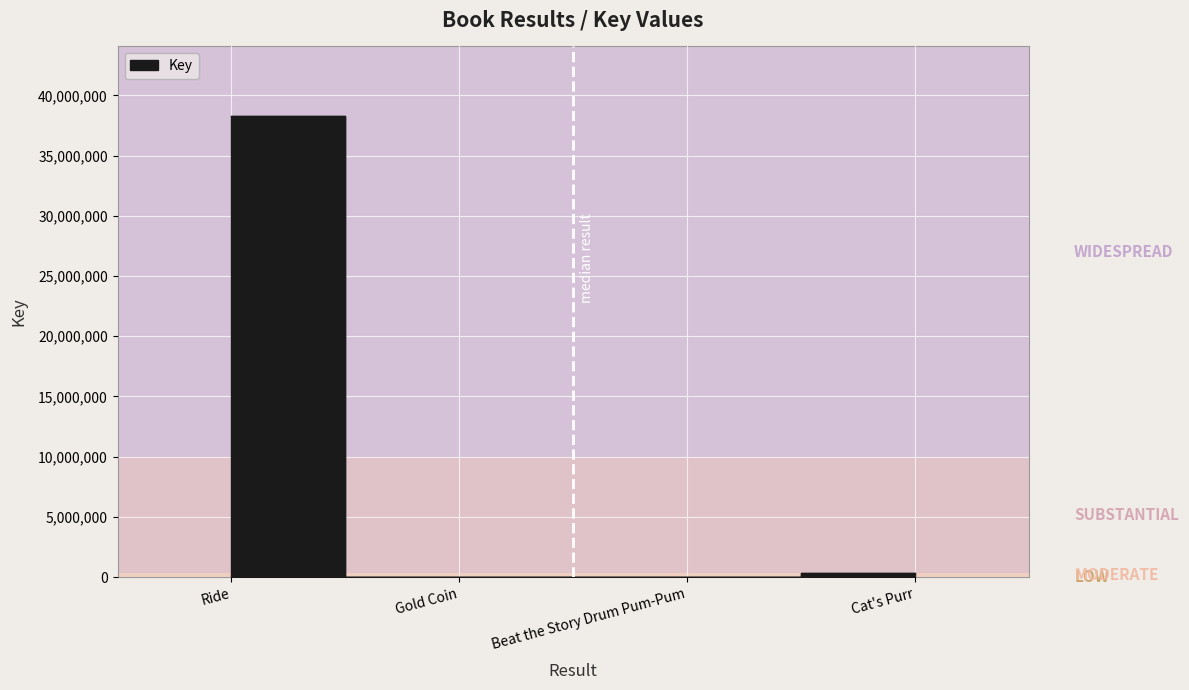

How many interior local valleys (lower than both neighbors) does the data have?

1